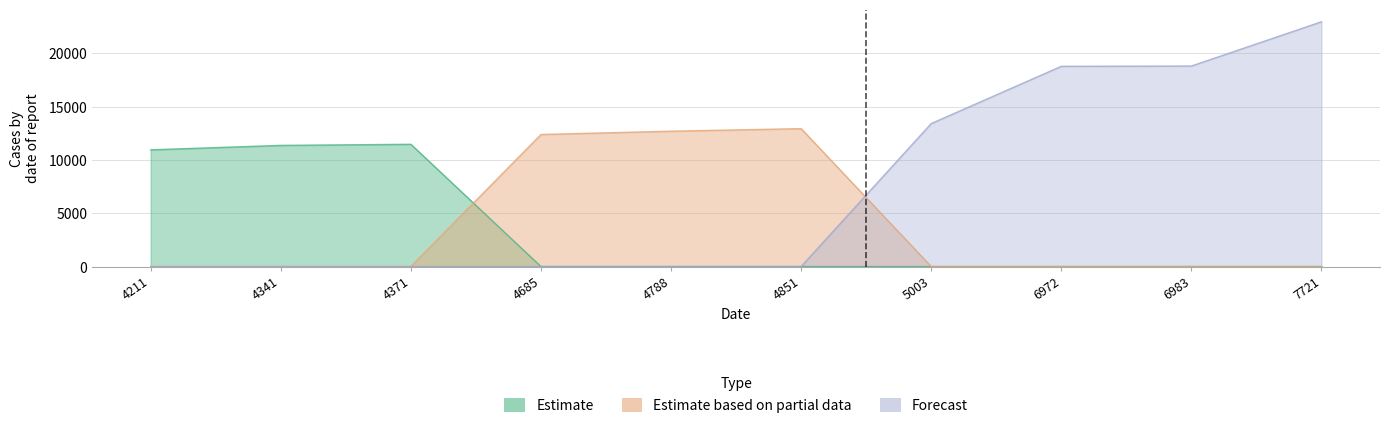

Which series has the largest range (max minus min)?

Forecast